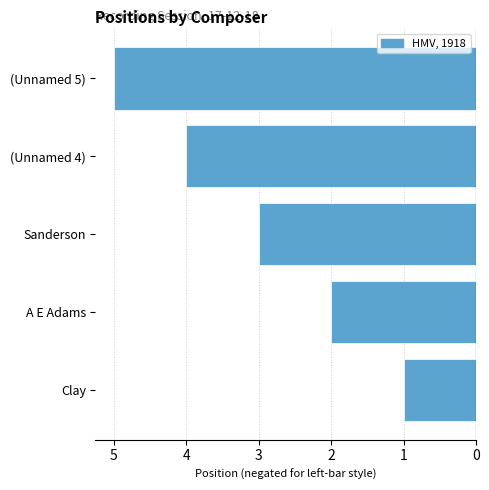

What is the minimum value shown in the chart?

-5